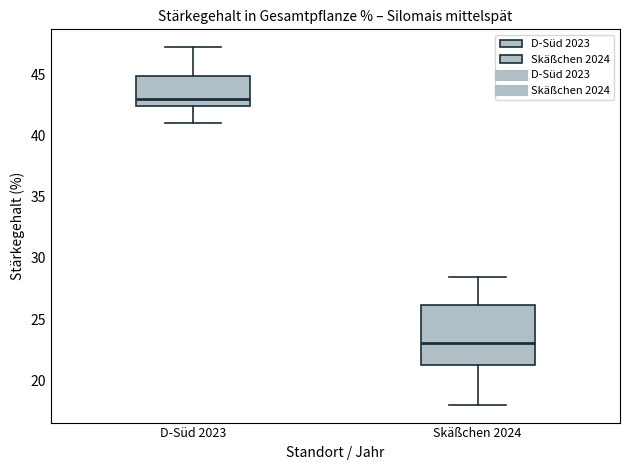

Reading left to right, transcribe this box plot: for each box, give where its median line is, the range the box spans, and where its two whiskers end, as read against the y-axis. The values are not printed on the chart, so give them approximately, as read against the axis.

D-Süd 2023: median 43.0, box 42.5 to 45.0, whiskers 41.0 to 47.0
Skäßchen 2024: median 23.0, box 21.0 to 26.0, whiskers 18.0 to 28.5